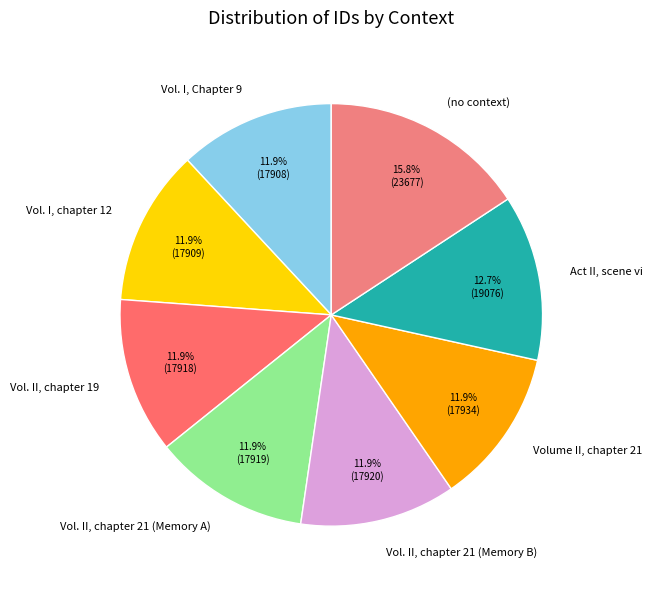

What portion of the pie excludes Vol. II, chapter 21 (Memory B)?

88.1%